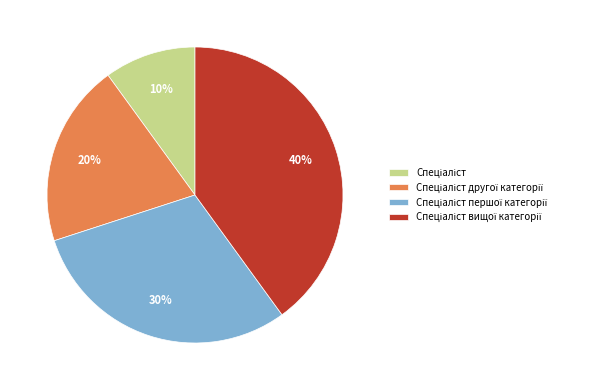

To the nearest percent, what is the average slice percentage?

25%